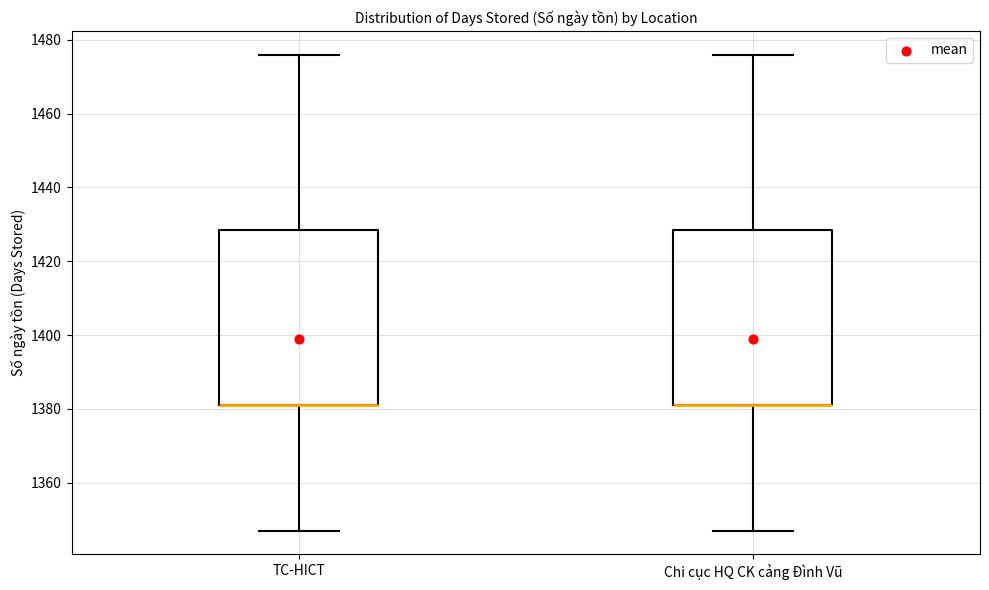

Reading left to right, transcribe this box plot: for each box, give where its median line is, the range the box spans, and where its two whiskers end, as read against the y-axis. The values are not printed on the chart, so give them approximately, as read against the axis.

TC-HICT: median 1382 (drawn on the box's lower edge), box 1382 to 1428, whiskers 1348 to 1476
Chi cục HQ CK cảng Đình Vũ: median 1382 (drawn on the box's lower edge), box 1382 to 1428, whiskers 1348 to 1476